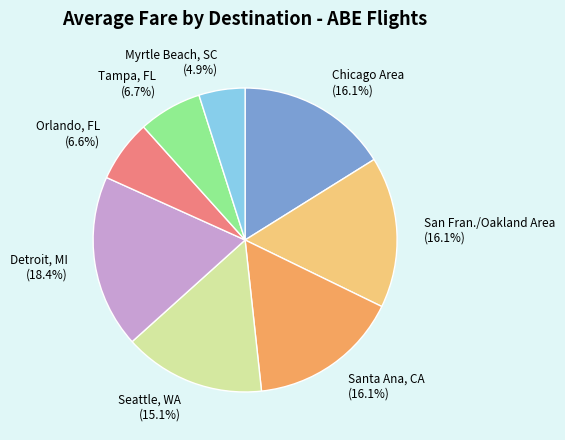

What is the smallest slice in the pie chart?

Myrtle Beach, SC